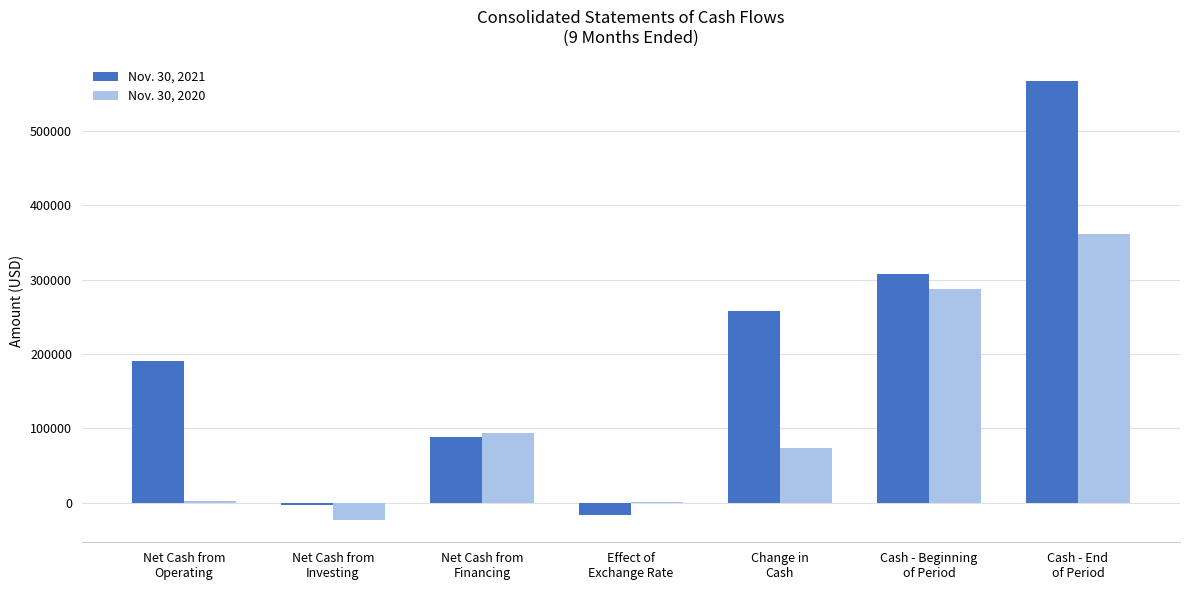

Which series has the largest total across all categories?

Nov. 30, 2021